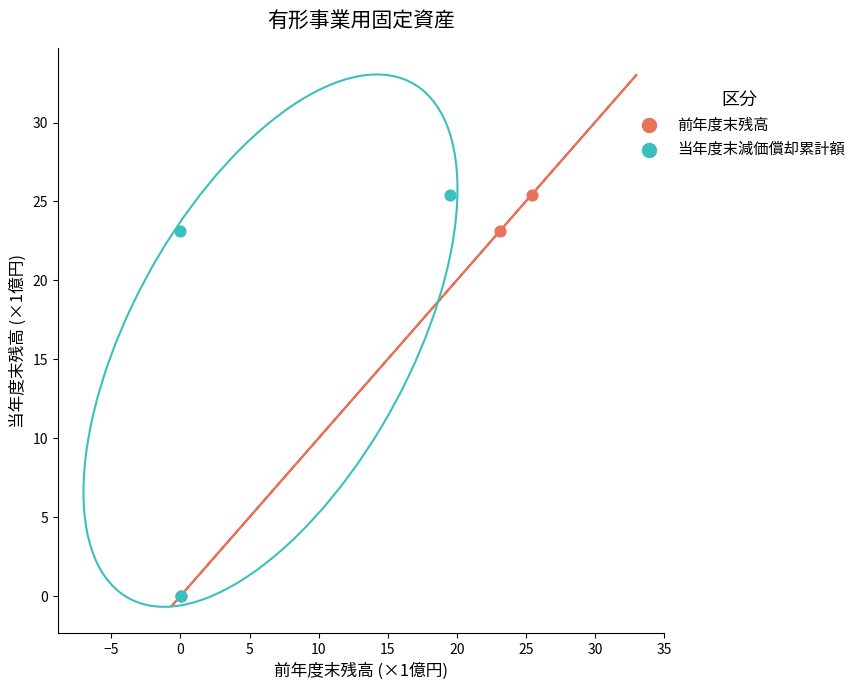

What are all the series names shown in the legend?

前年度末残高, 当年度末減価償却累計額